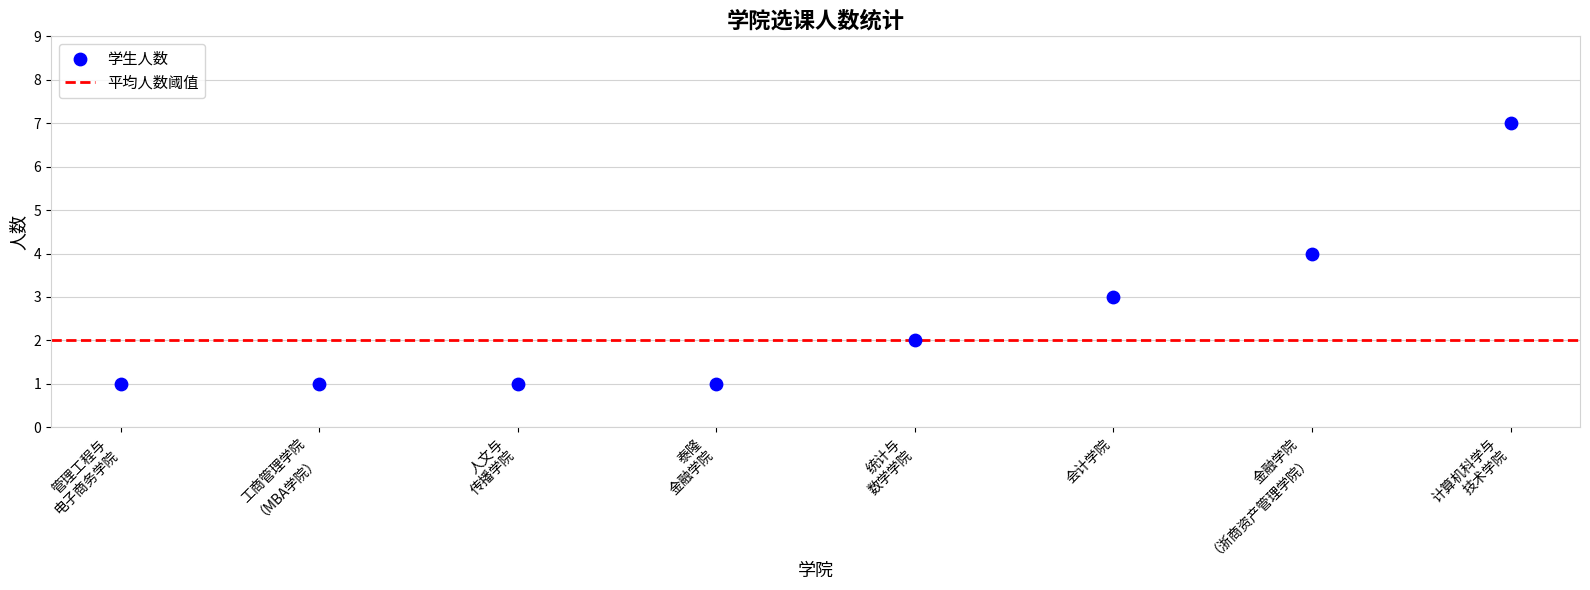

What is the range of Y values (max minus min)?

6